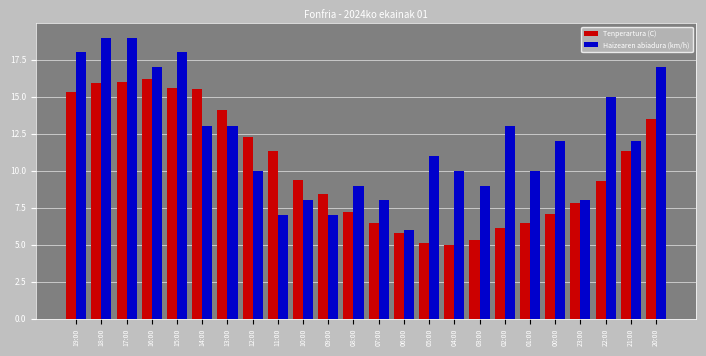

What is the difference between the highest and lowest values at 18:00?

3.1